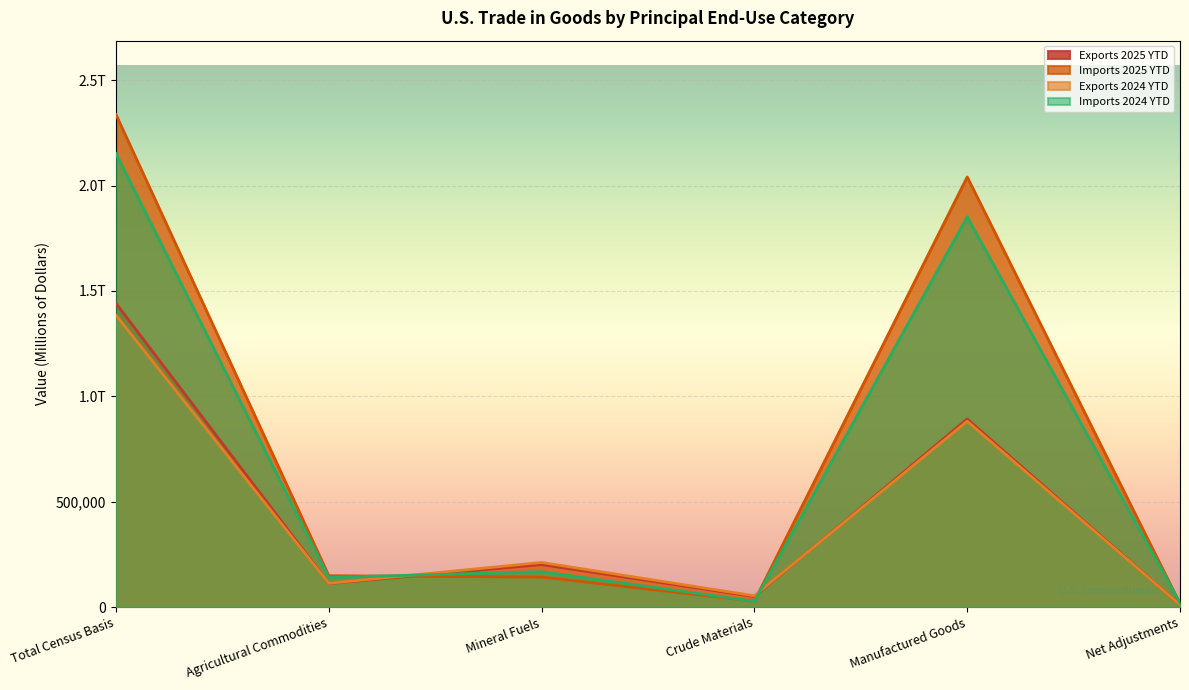

Reading right to left, transcribe all the data shown in this chart.

Exports 2025 YTD: 9809	892586	49898	201765	111940	1441541
Imports 2025 YTD: 16150	2040969	28146	142664	148741	2337198
Exports 2024 YTD: 10697	881947	53523	211846	113006	1384910
Imports 2024 YTD: 19674	1851973	27150	168060	140733	2152053